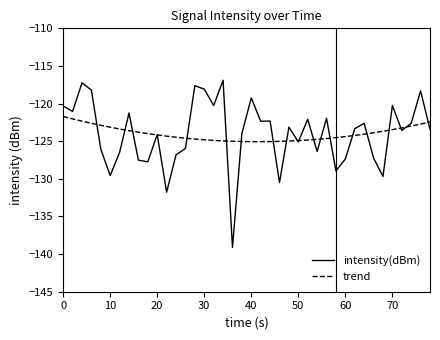

How many categories are shown in the chart?

40